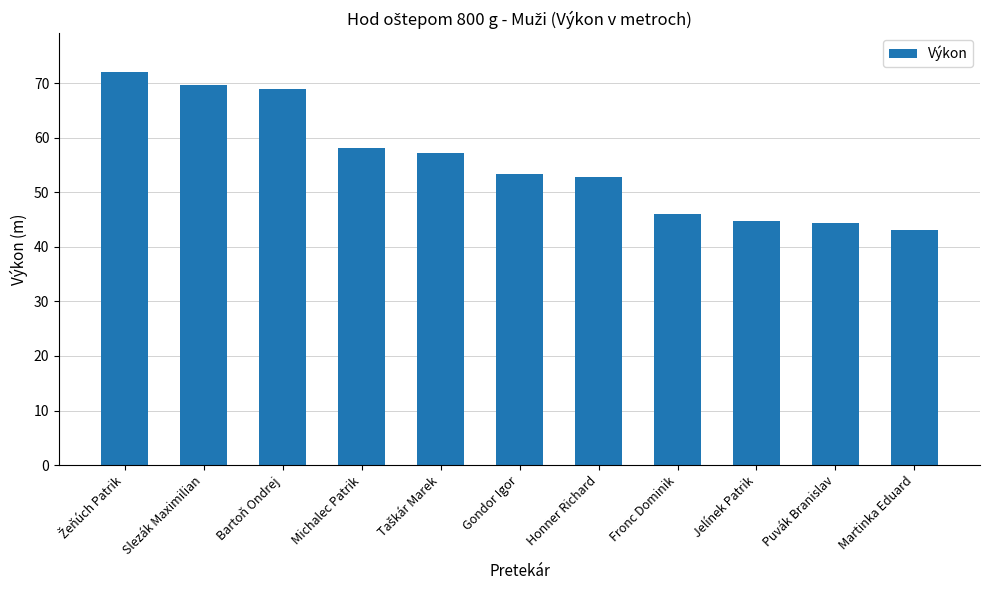

What is the ratio of the value at Jelínek Patrik to the value at Fronc Dominik?

1.0